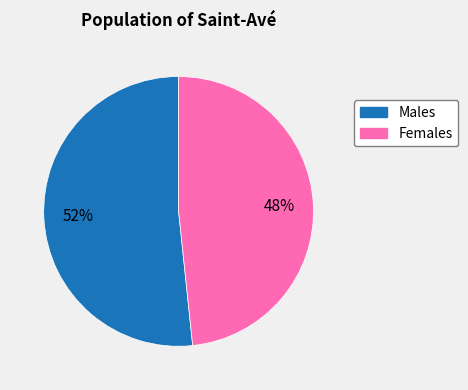

Does any single category account for the majority?

Yes